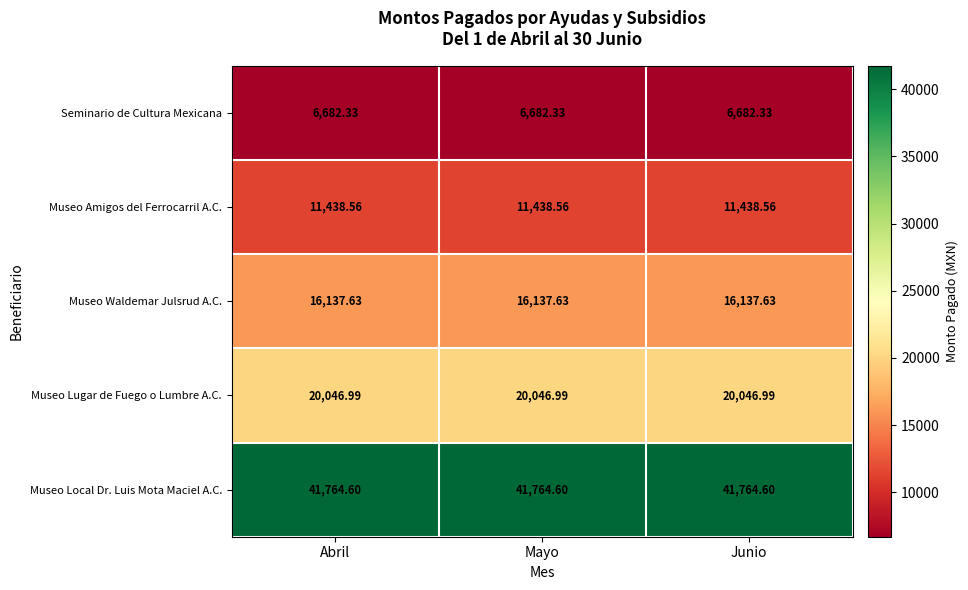

Rank the series at Junio from lowest to highest value.

Seminario de Cultura Mexicana, Museo Amigos del Ferrocarril A.C., Museo Waldemar Julsrud A.C., Museo Lugar de Fuego o Lumbre A.C., Museo Local Dr. Luis Mota Maciel A.C.